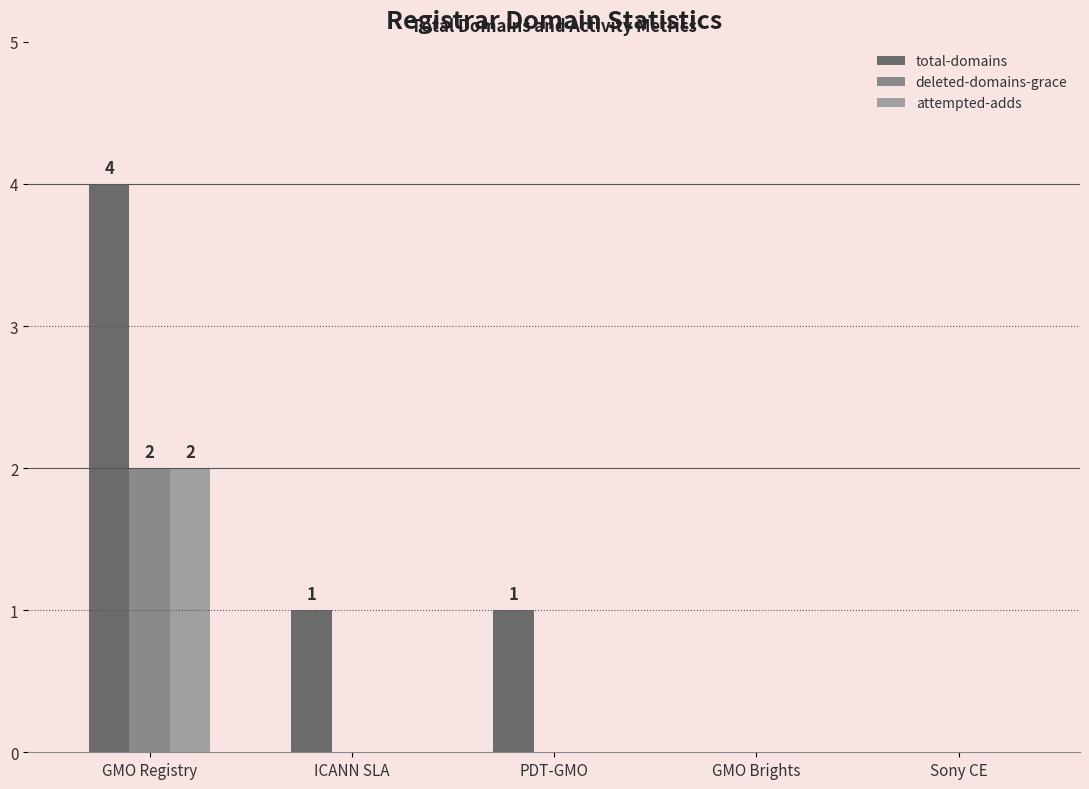

Does the chart contain stacked bars?

No